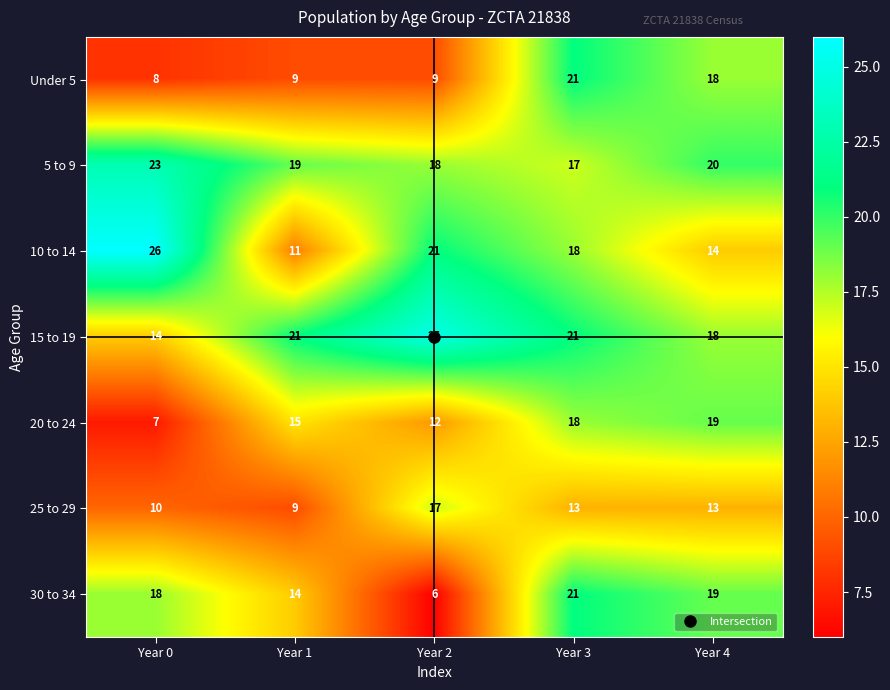

At which category does the chart reach its minimum across all series?

Year 2